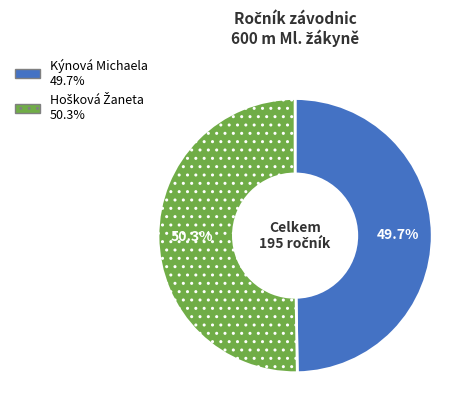

How much of the chart is everything except Kýnová Michaela?

50.3%